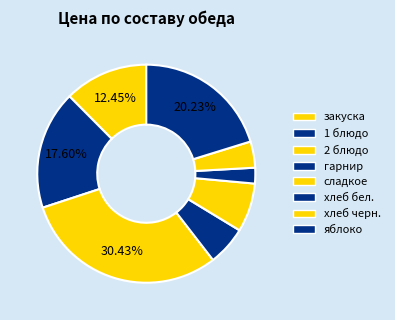

What percentage is the хлеб бел. slice, to the nearest percent?

2%